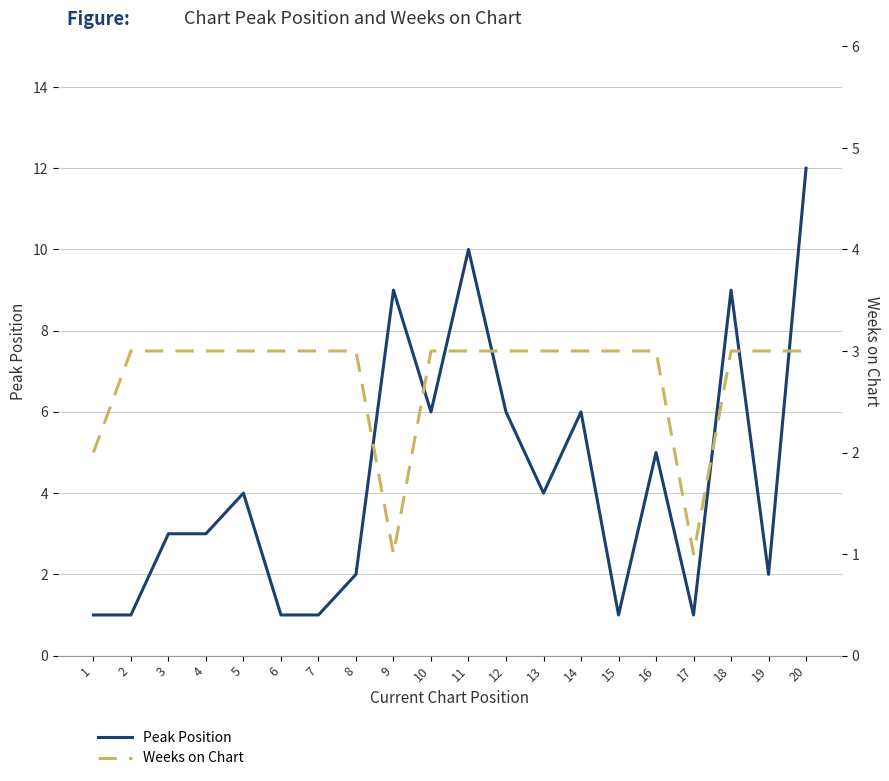

List the series in order of their overall mean, highest first.

Peak Position, Weeks on Chart